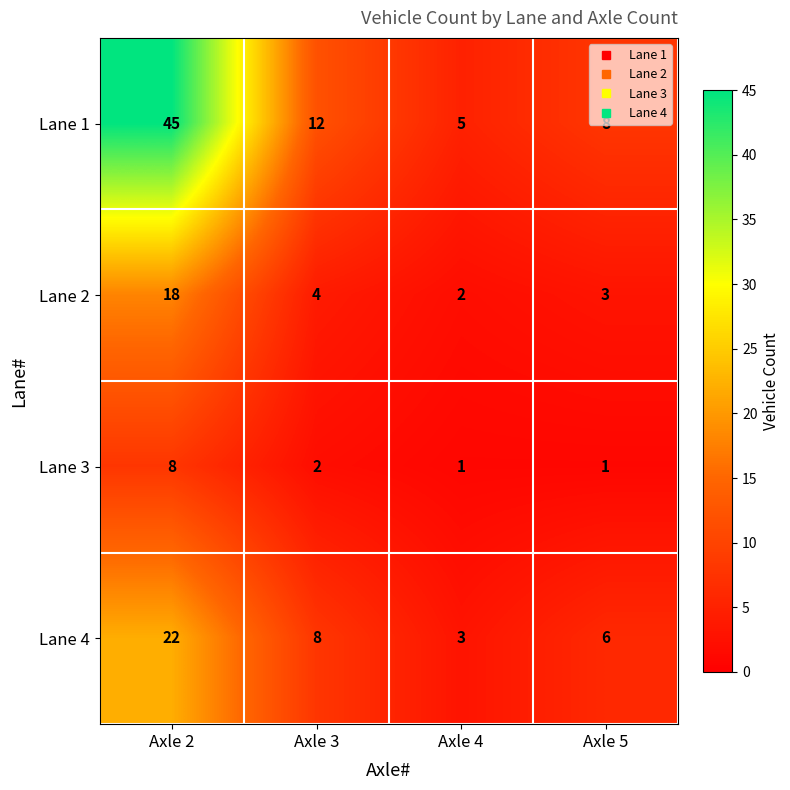

Rank the series at Axle 5 from lowest to highest value.

Lane 3, Lane 2, Lane 4, Lane 1